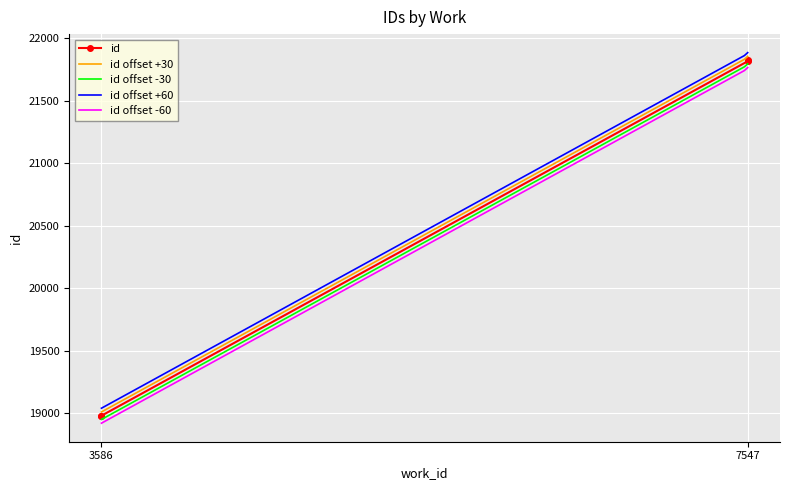

Rank the categories by value from highest to lowest.

7547, 7547, 3586, 3586